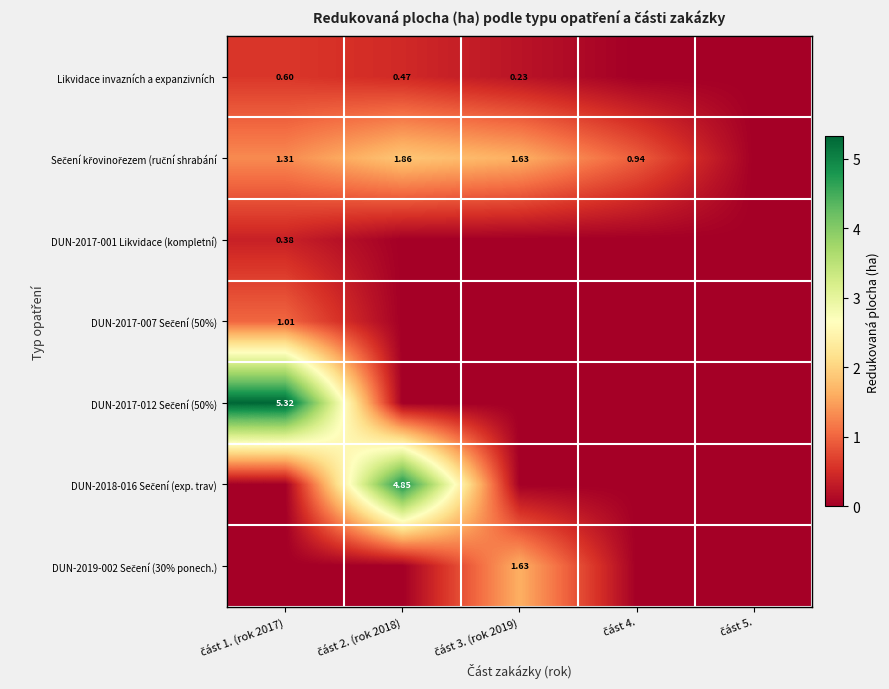

Count the number of categories in the chart.

5